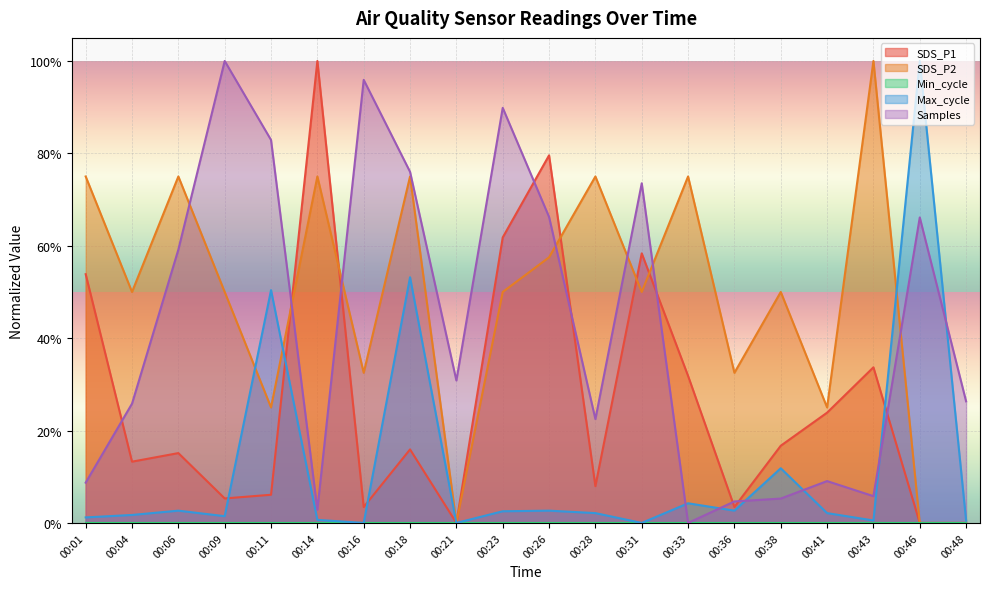

In Samples, how many points are lower than both neighbors (excluding endpoints)?

5